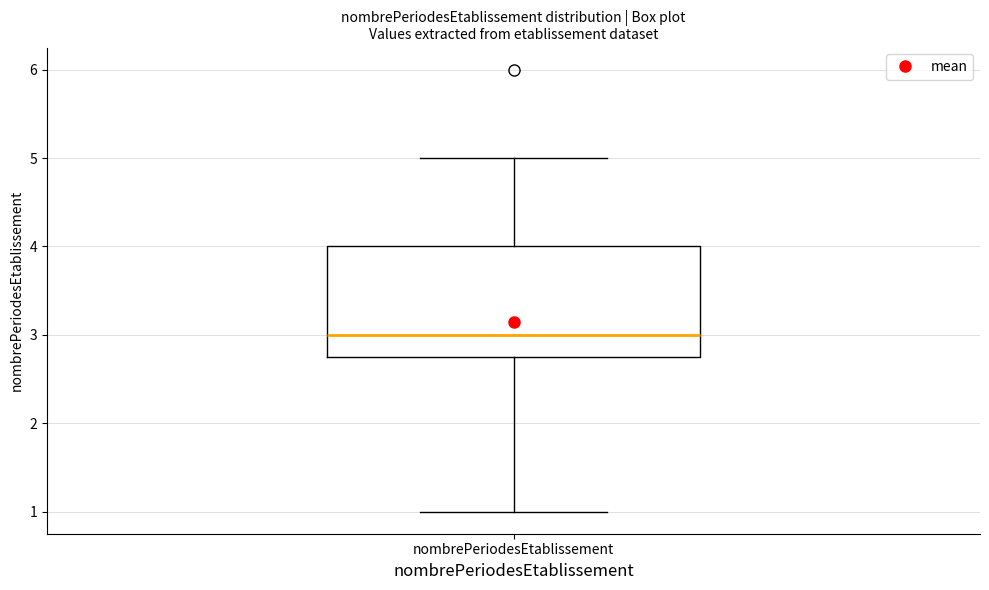

Read this box plot against the y-axis: the position of the median line, the range covered by the box, and the ends of both whiskers. The values are not printed on the chart, so give them approximately, as read against the axis.

median 3.0, box 2.8 to 4.0, whiskers 1.0 to 5.0